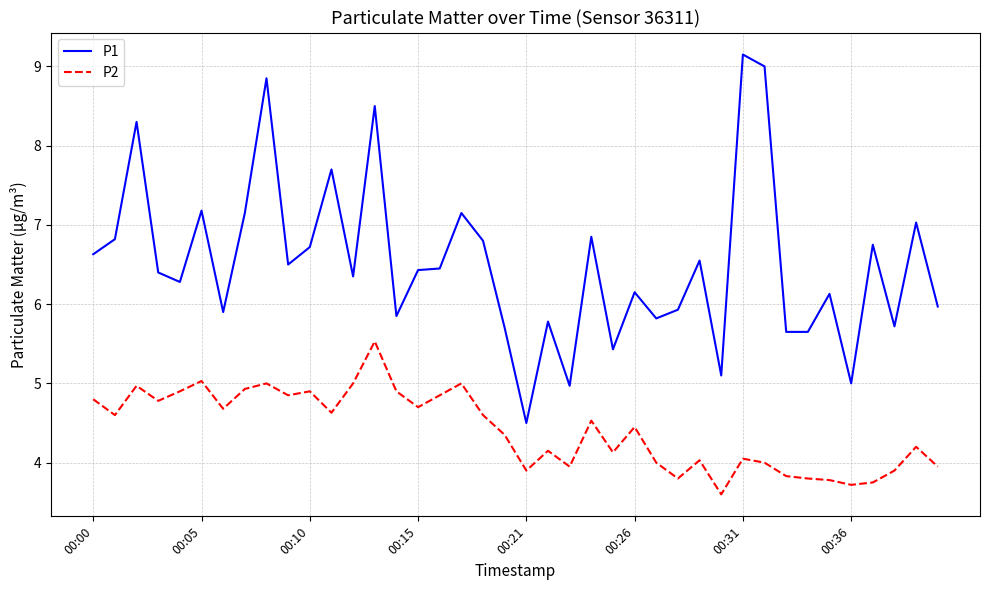

Rank the series by their maximum value, from highest to lowest.

P1, P2